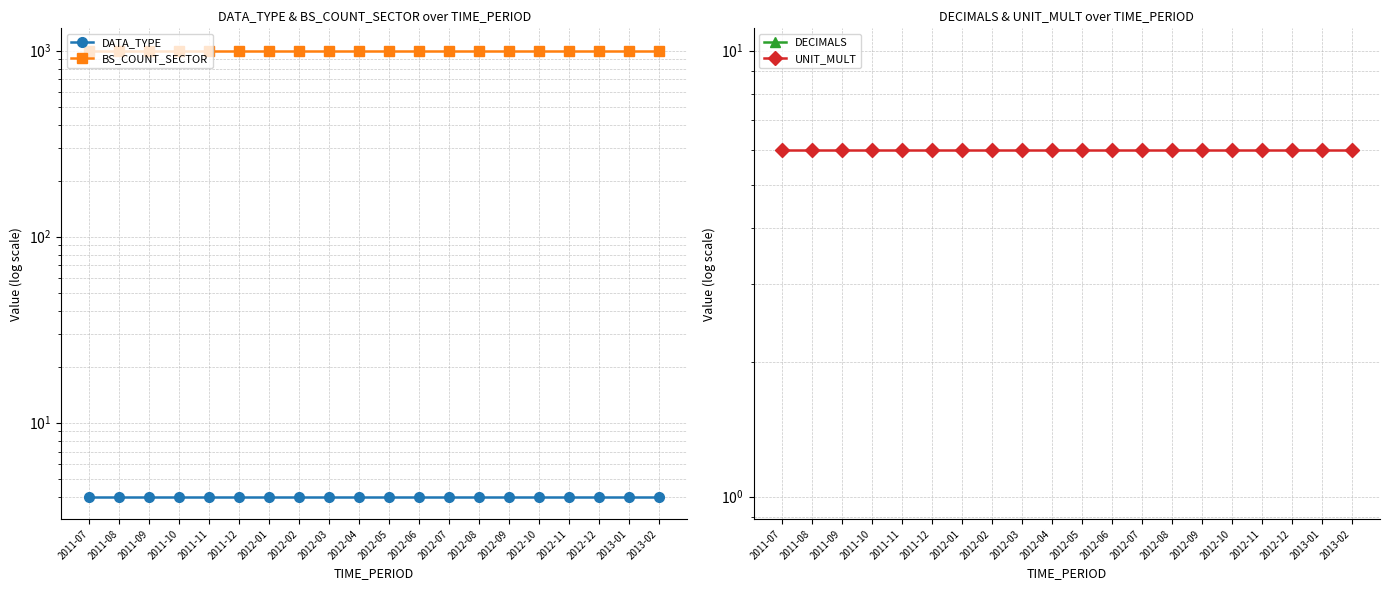

What is the label of the 13th point from the left?

2012-07